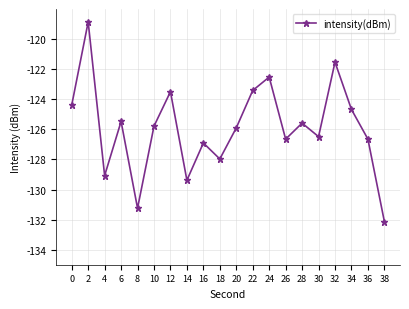

What is the greatest value displayed?

-118.9